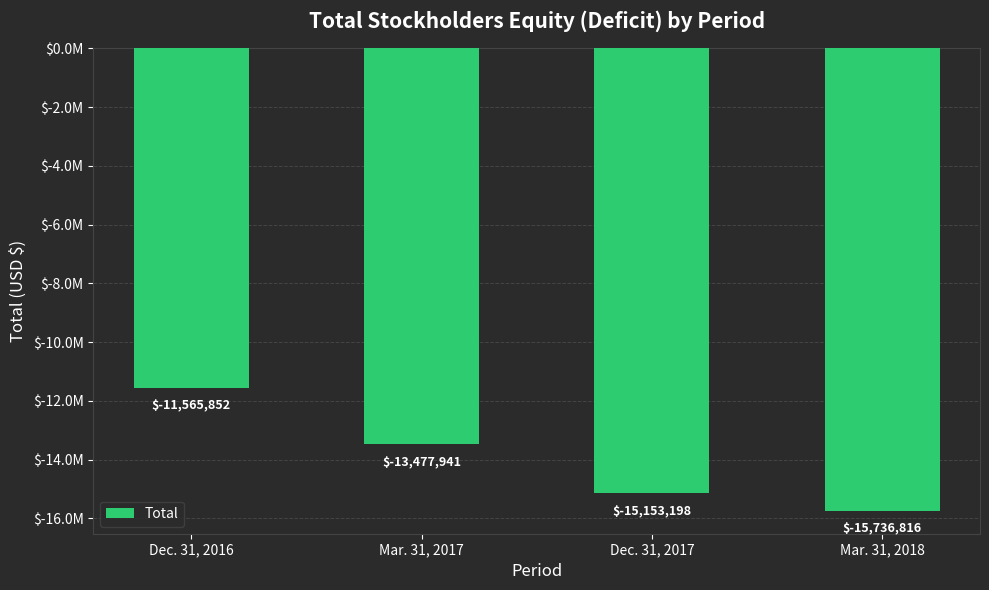

What is the smallest value displayed?

-15736816